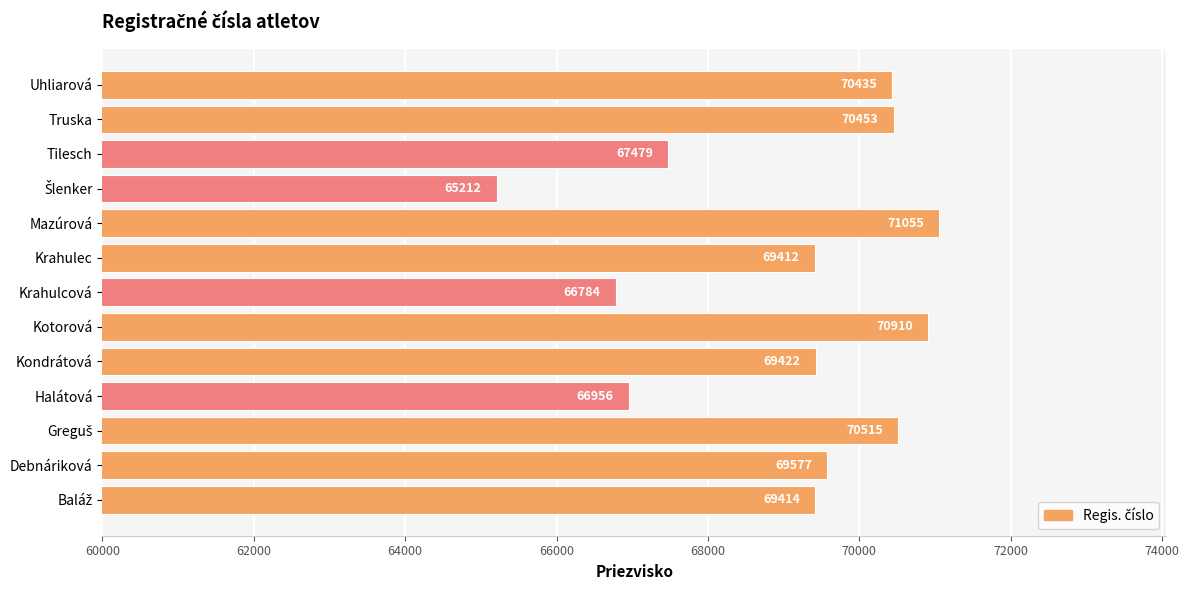

How many values are below 69422?

6